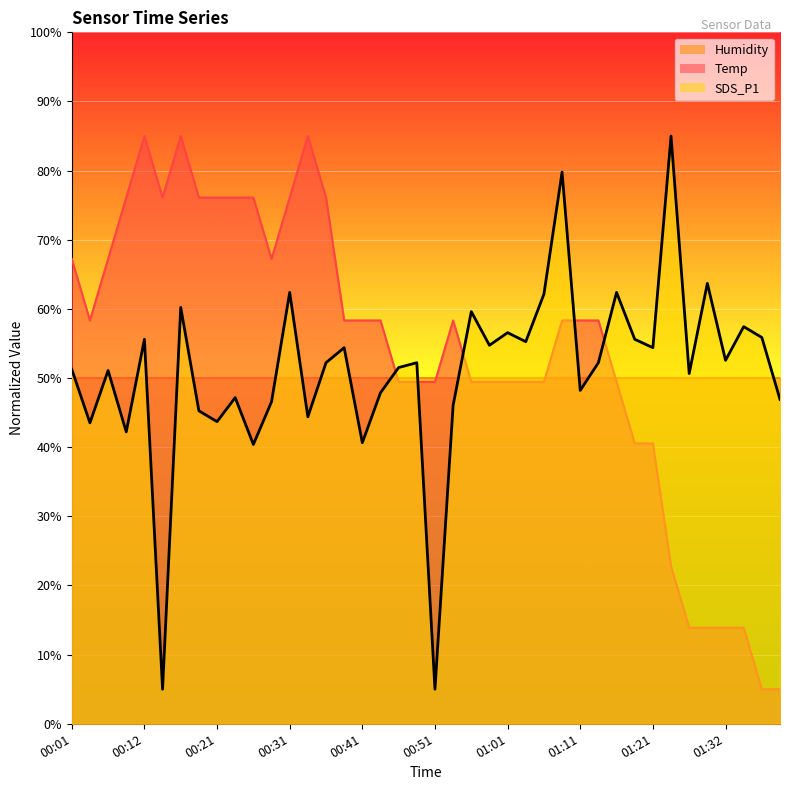

Reading right to left, transcribe all the data shown in this chart.

Temp: 5.0	5.0	13.9	13.9	13.9	13.9	22.8	40.6	40.6	49.4	58.3	58.3	58.3	49.4	49.4	49.4	49.4	49.4	58.3	49.4	49.4	49.4	58.3	58.3	58.3	76.1	85.0	76.1	67.2	76.1	76.1	76.1	76.1	85.0	76.1	85.0	76.1	67.2	58.3	67.2
SDS_P1: 46.9	55.9	57.4	52.6	63.7	50.7	85.0	54.4	55.6	62.4	52.2	48.2	79.8	62.1	55.3	56.6	54.7	59.6	46.0	5.0	52.2	51.5	47.9	40.7	54.4	52.2	44.4	62.4	46.6	40.4	47.2	43.7	45.3	60.2	5.0	55.6	42.2	51.1	43.5	51.3